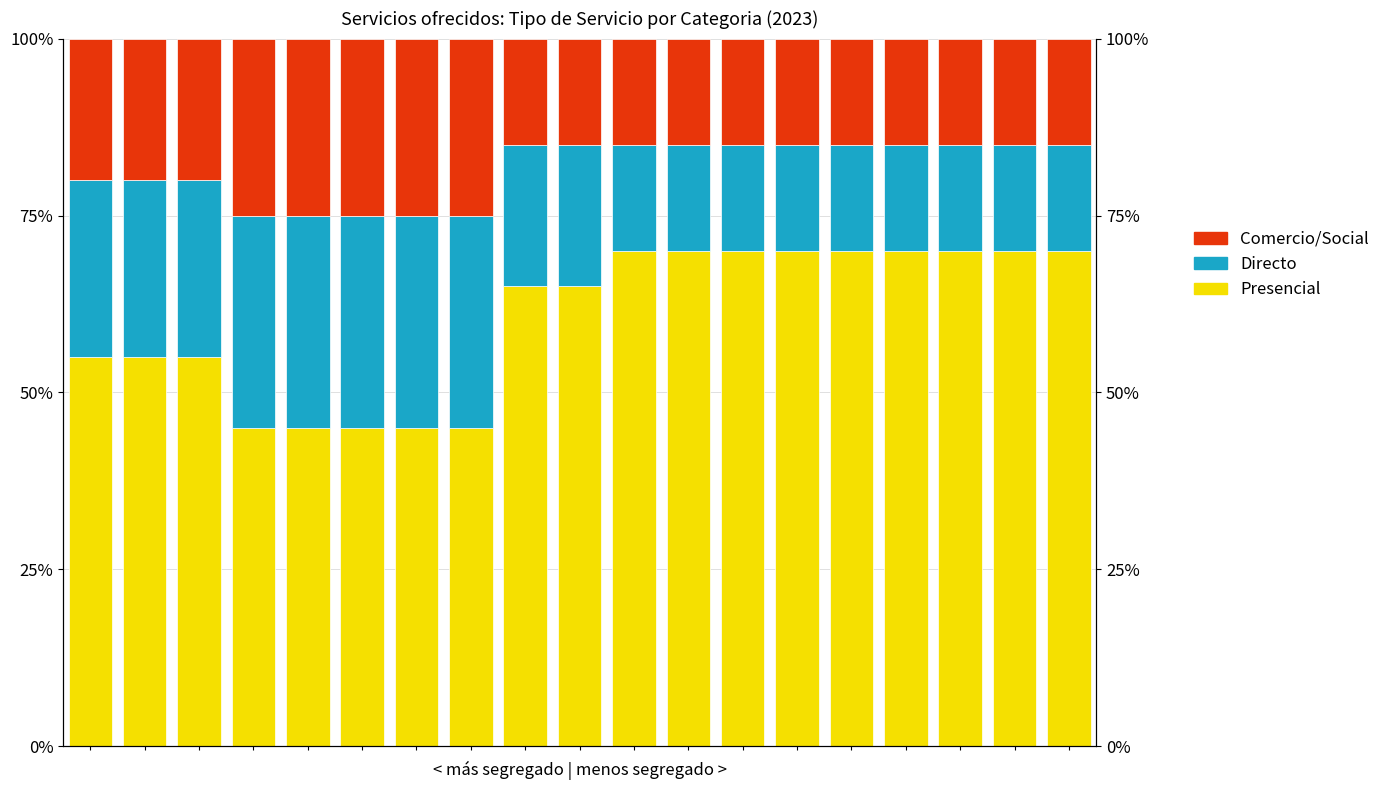

Where is Directo nearest to the value 22?

8